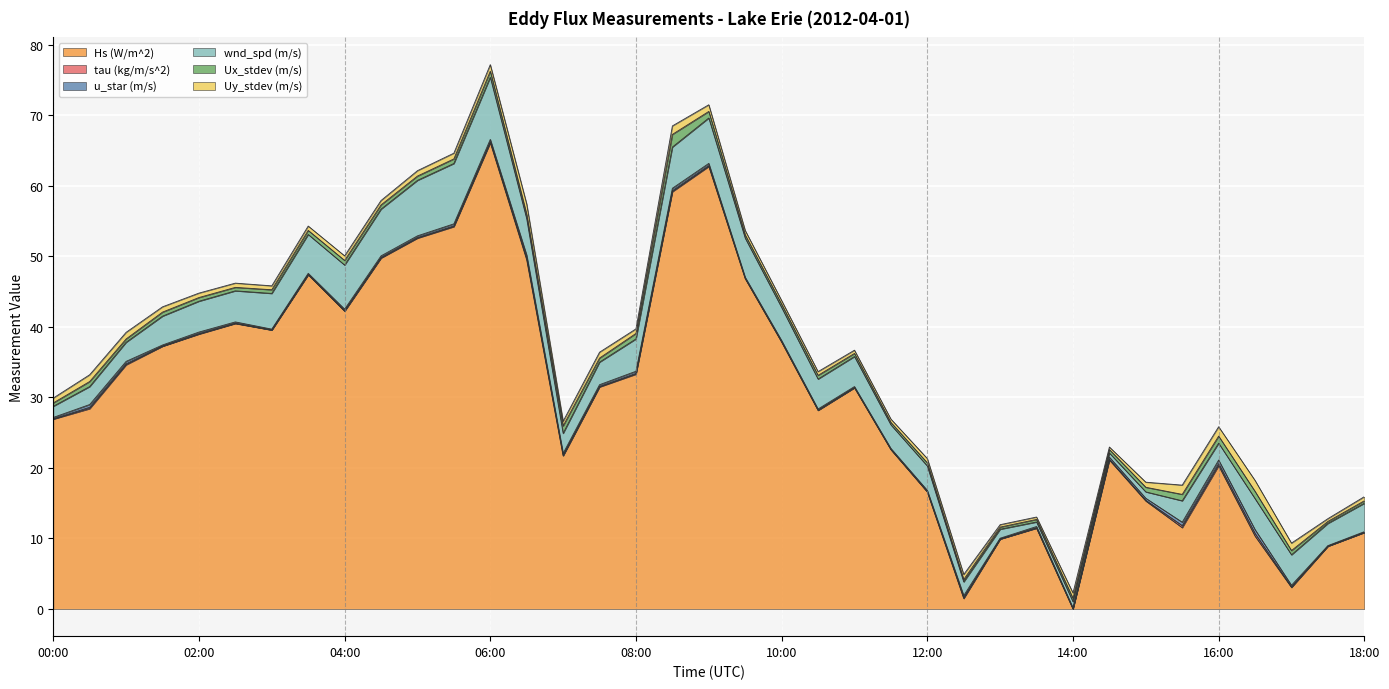

What is the value of the Ux_stdev (m/s) point at the 15th from the left?

1.1